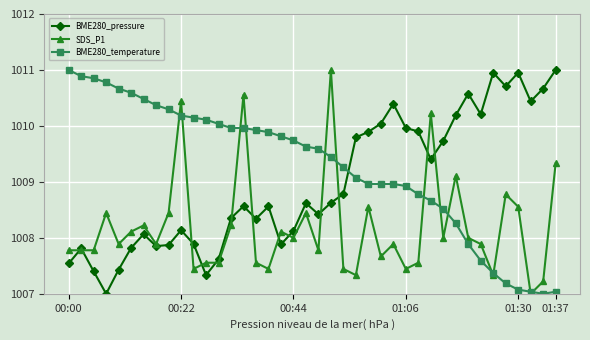

How many lines are shown in the chart?

3